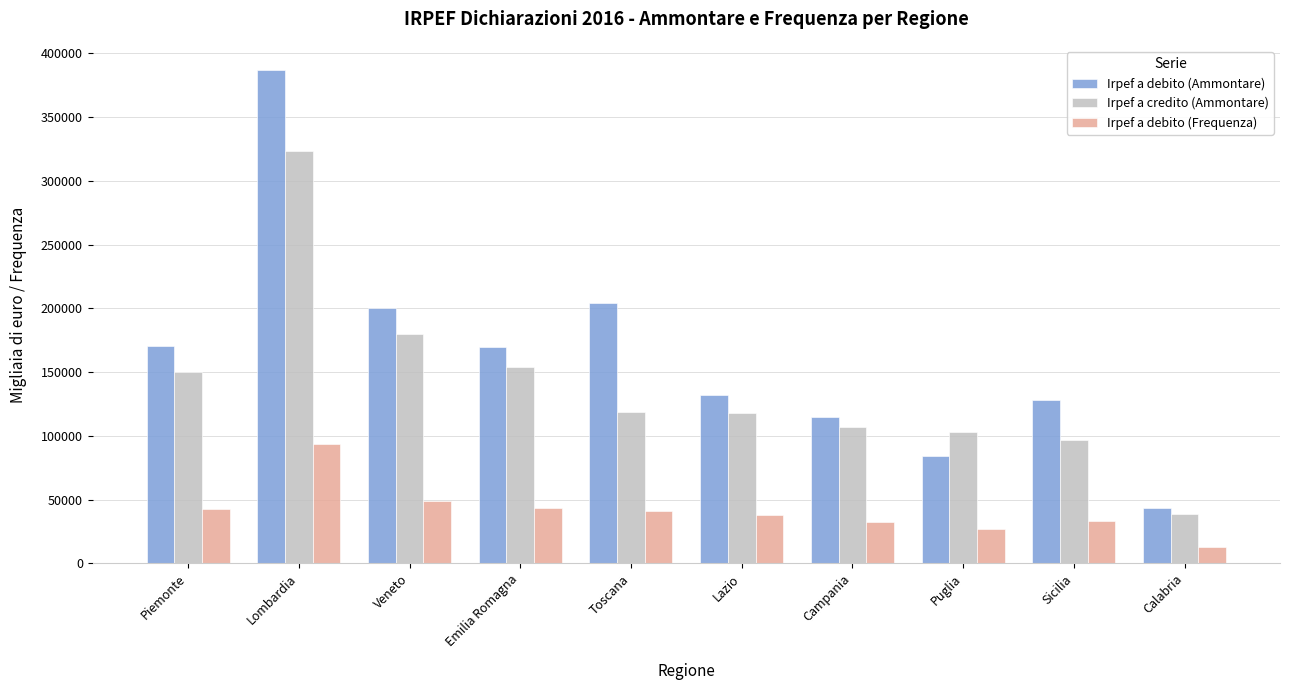

How many categories are shown in the chart?

10